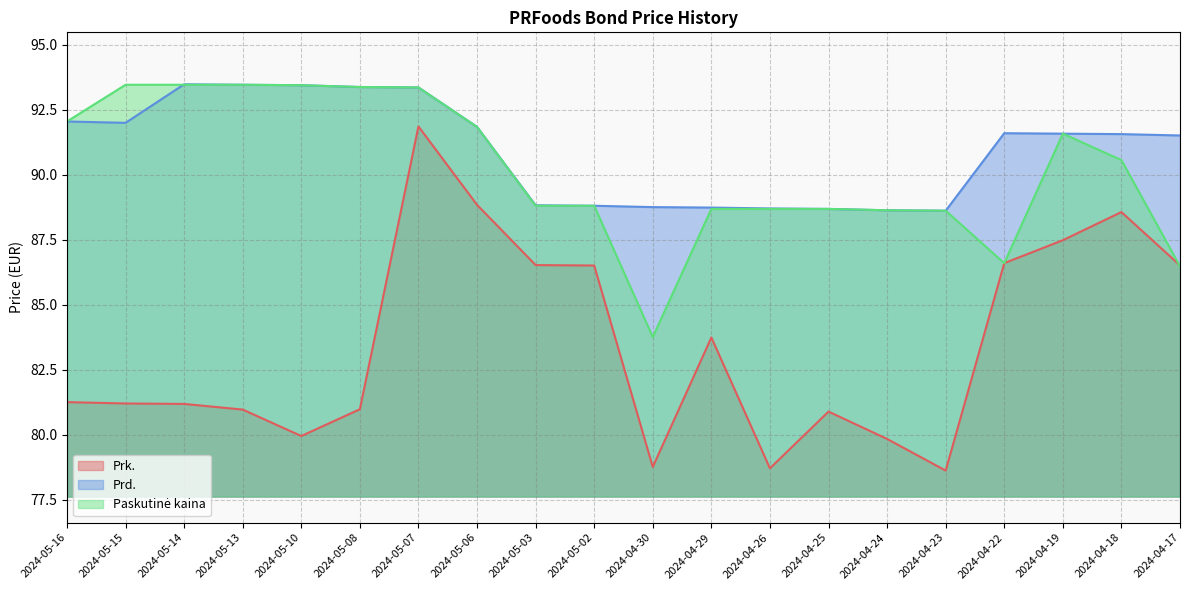

At which label is Prk. closest to 85?

2024-04-29